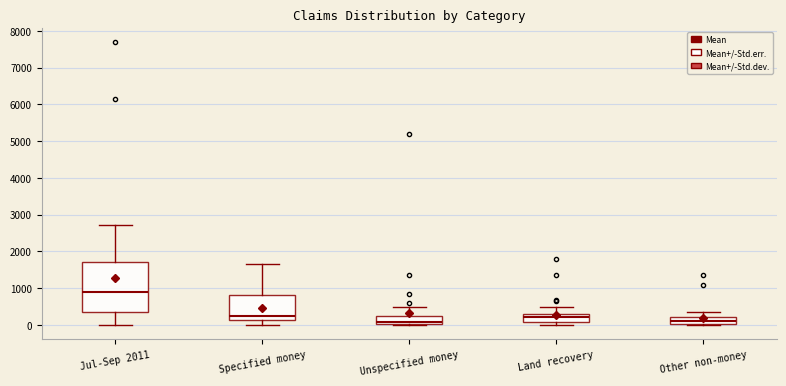

Which box is the tallest, from its lower edge to its upper edge?

Jul-Sep 2011